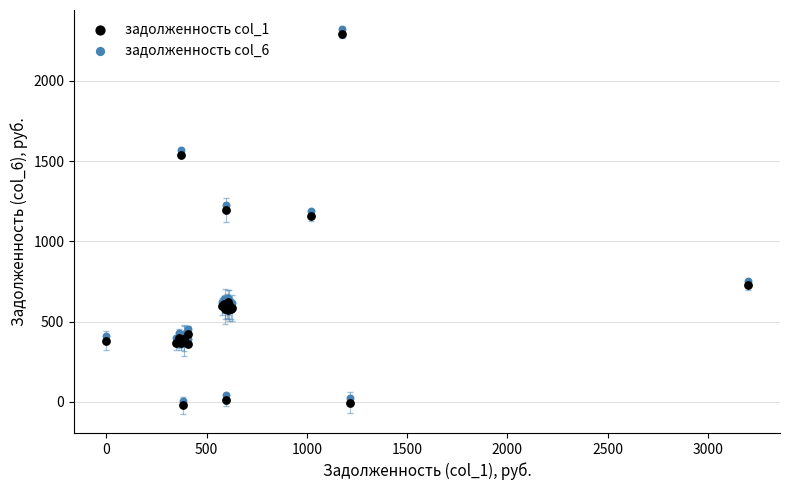

What is the X range (max minus min) for the scatter plot?

3202.0